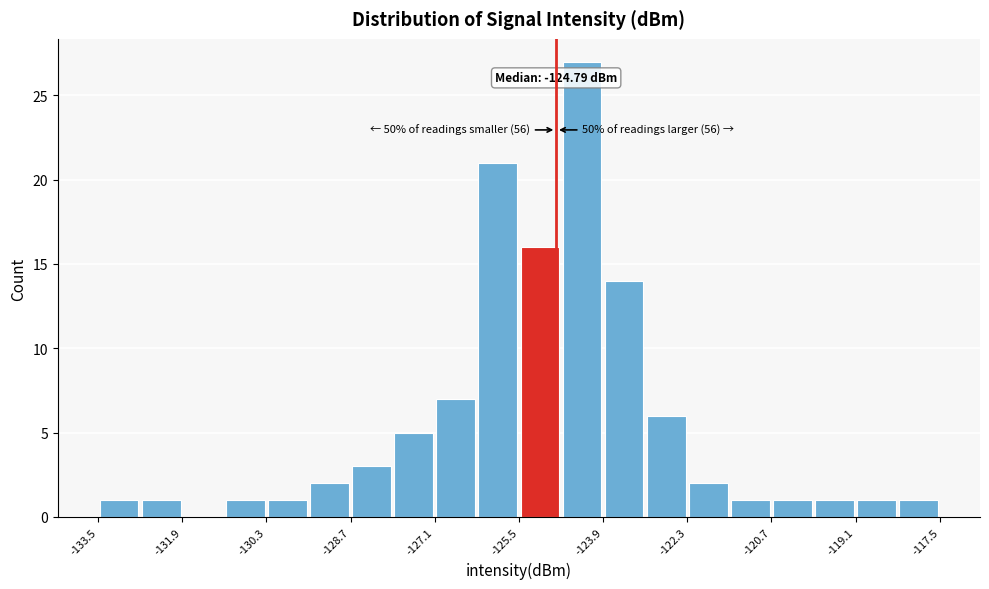

Which range on the x-axis has the tallest bar?

-124.7 to -123.9